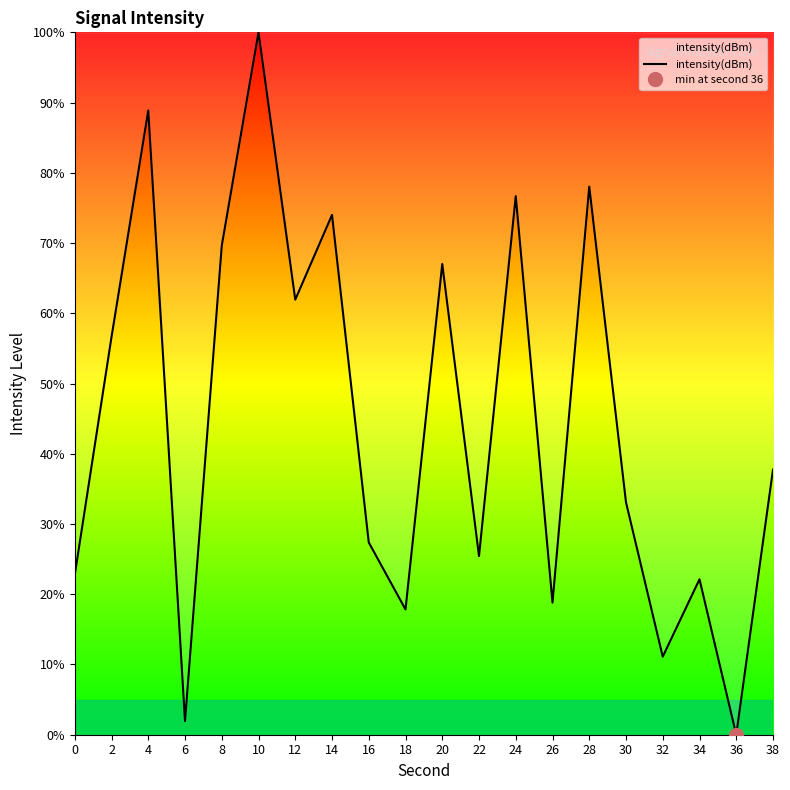

At which label does the data first exceed 37?

2